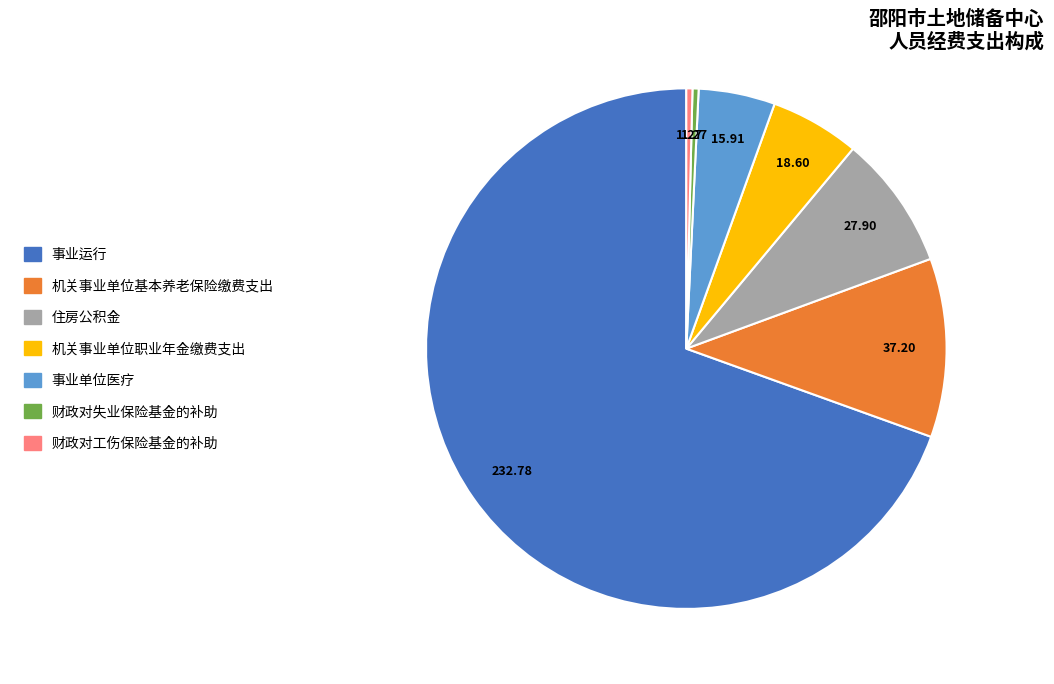

Count the number of slices in the pie.

7